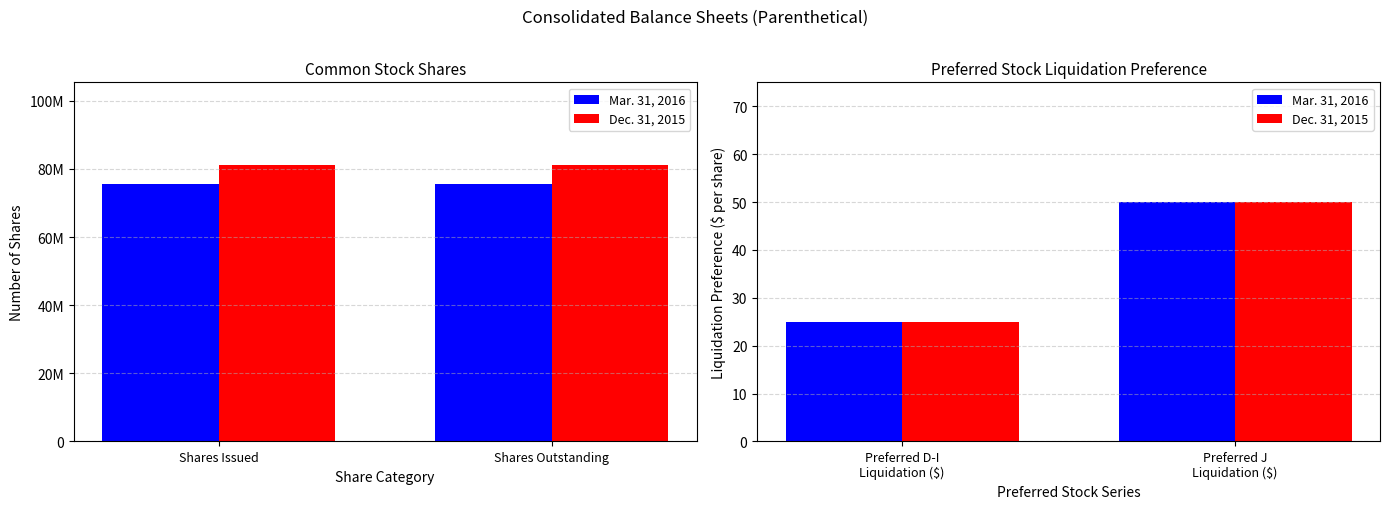

True or false: Mar. 31, 2016 has a value of 13 at Preferred D-I Liquidation ($).

False